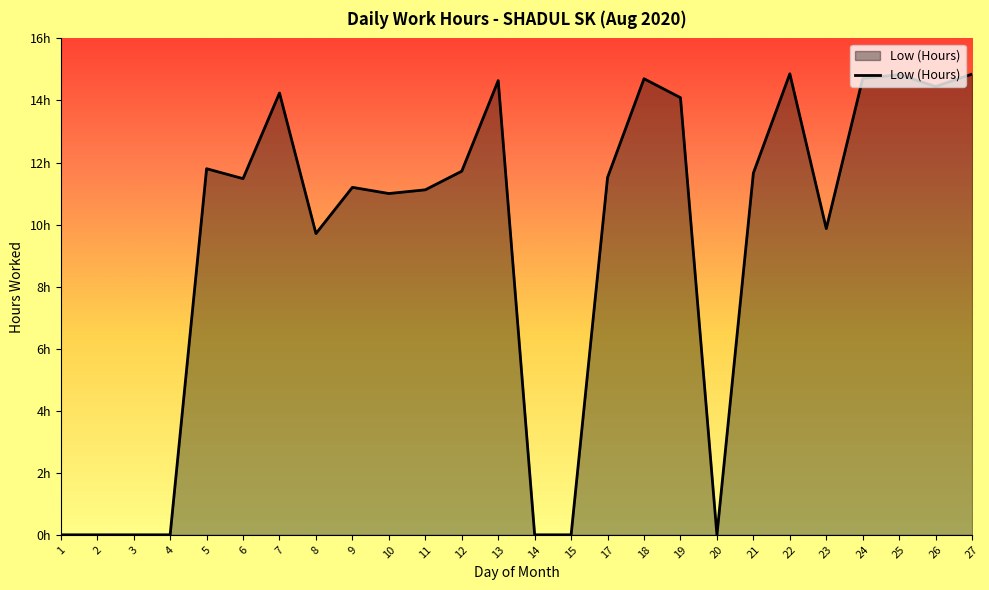

What value does the data have at 17?

11.5